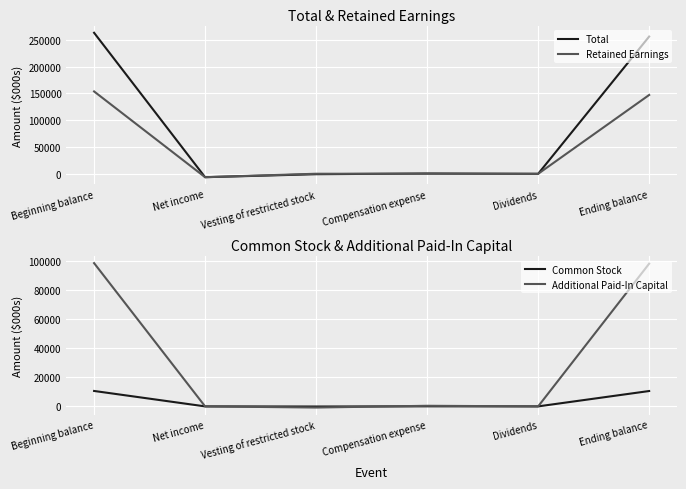

Is the value of Common Stock at Vesting of restricted stock greater than the value of Total at Ending balance?

No